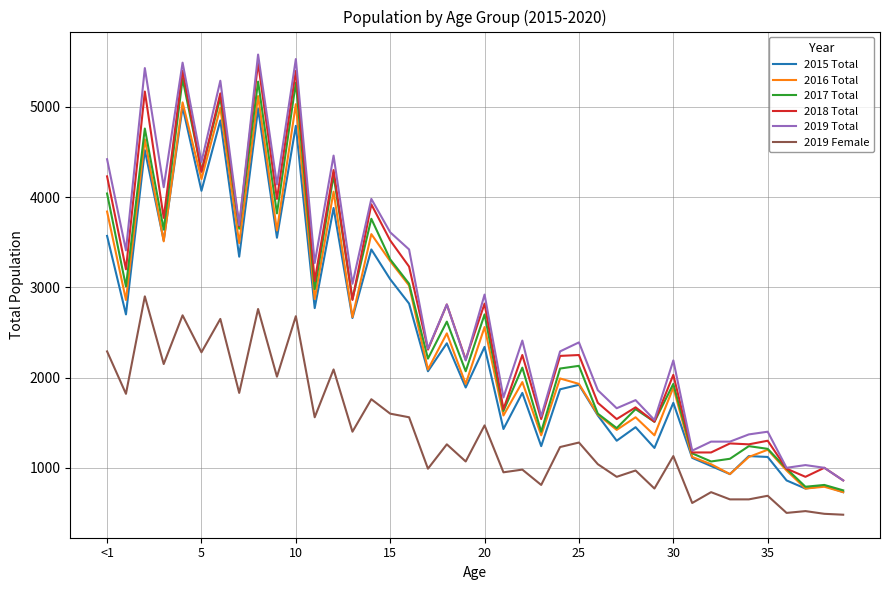

What is the maximum value shown in the chart?

5580